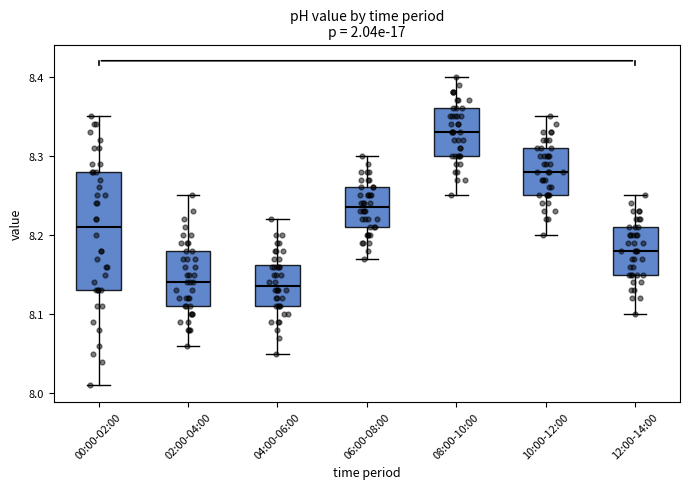

Comparing the boxes themselves (not the whiskers), which one is the tallest?

00:00-02:00